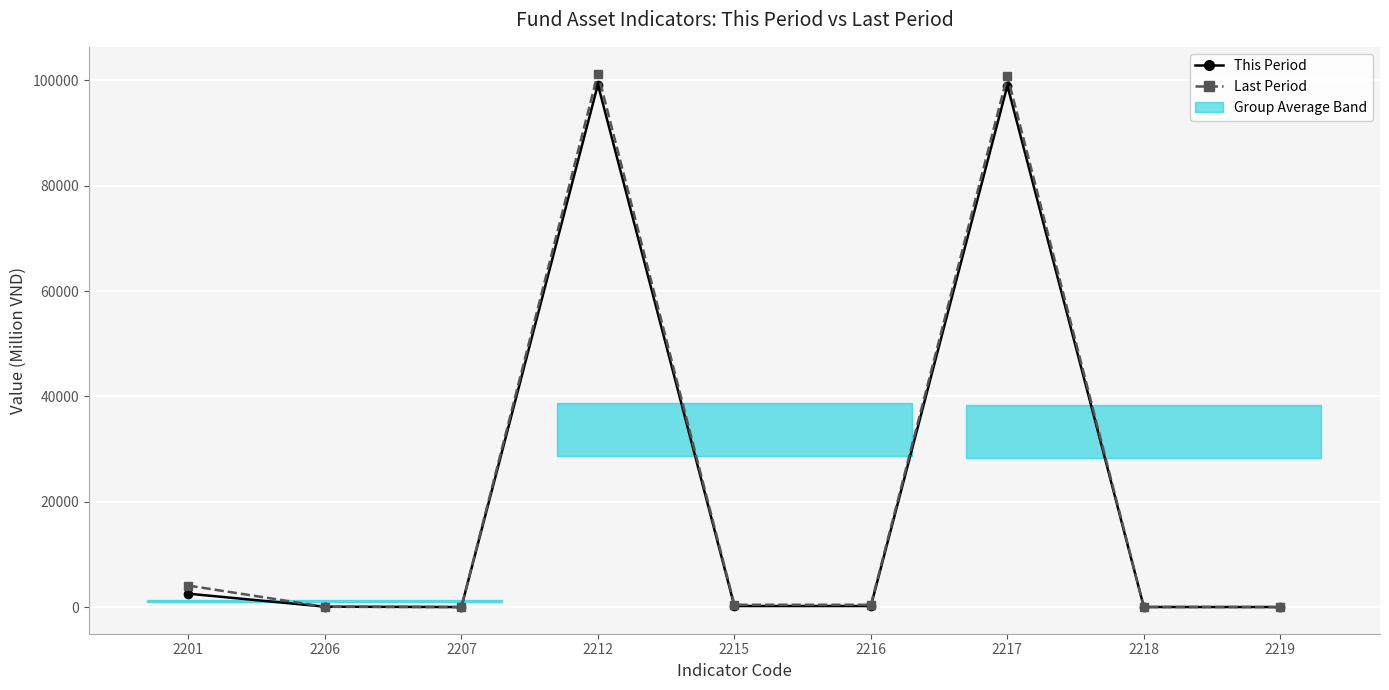

True or false: Last Period has a value of 26.4 at 2206.

False